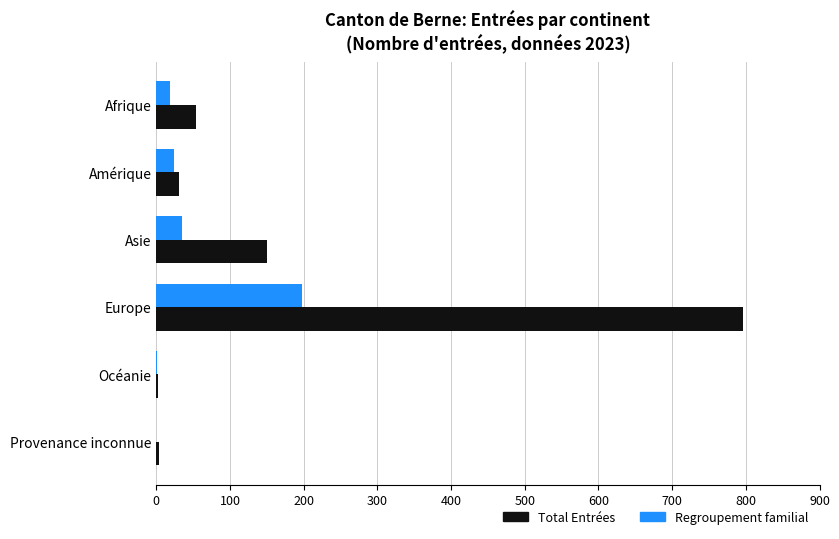

Between Asie and Provenance inconnue, which series saw the biggest shift?

Total Entrées